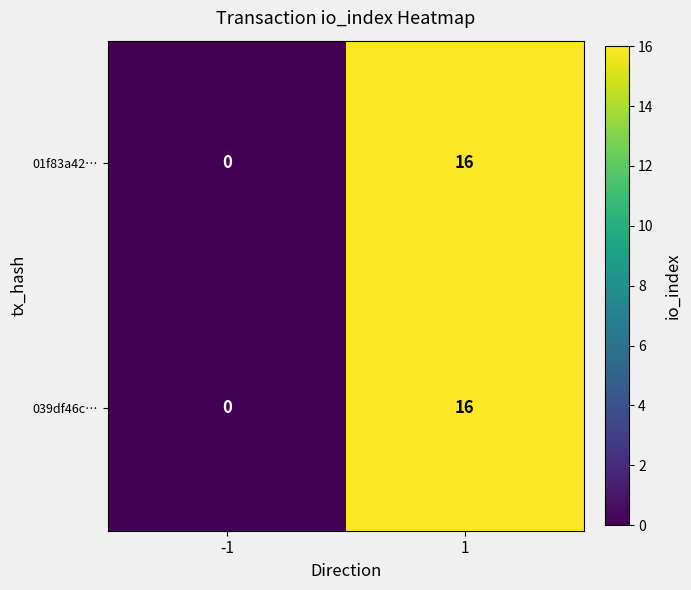

The 01f83a42… series shows 4 at 1. True or false?

False